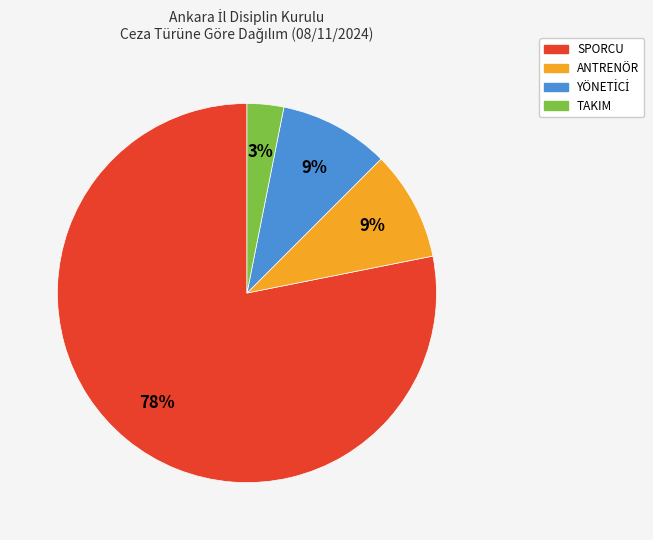

Count the number of slices in the pie.

4